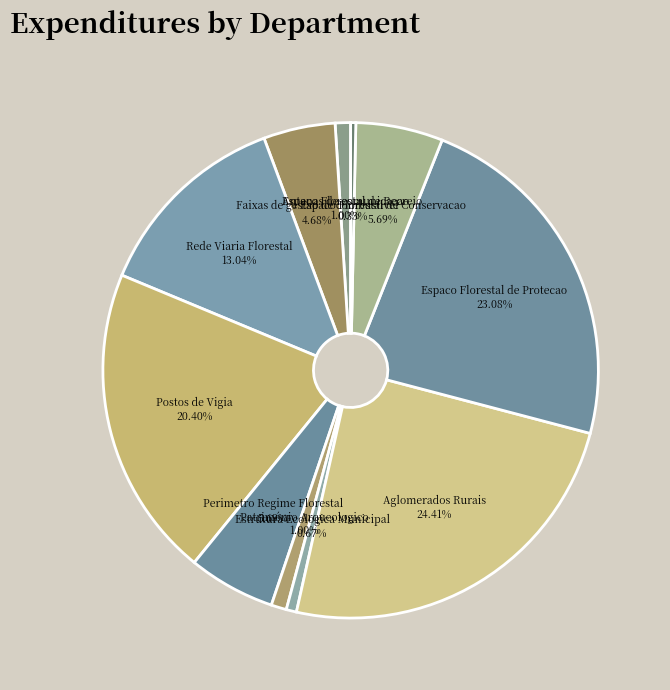

Which has a higher value, Aglomerados Rurais or Rede Viaria Florestal?

Aglomerados Rurais